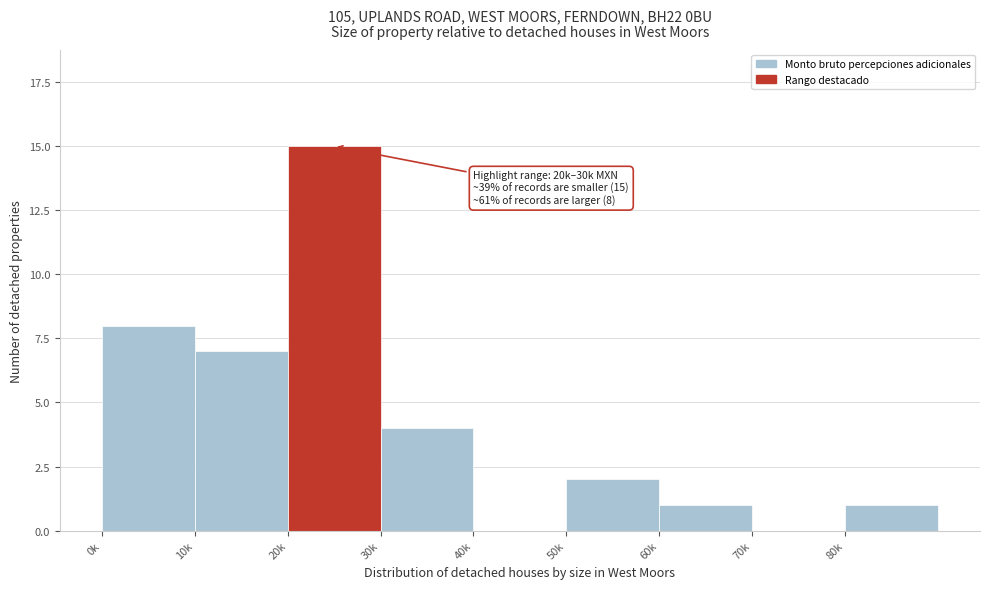

Reading left to right, transcribe all the data shown in this chart.

0k=8	10k=7	20k=15	30k=4	40k=0	50k=2	60k=1	70k=0	80k=1